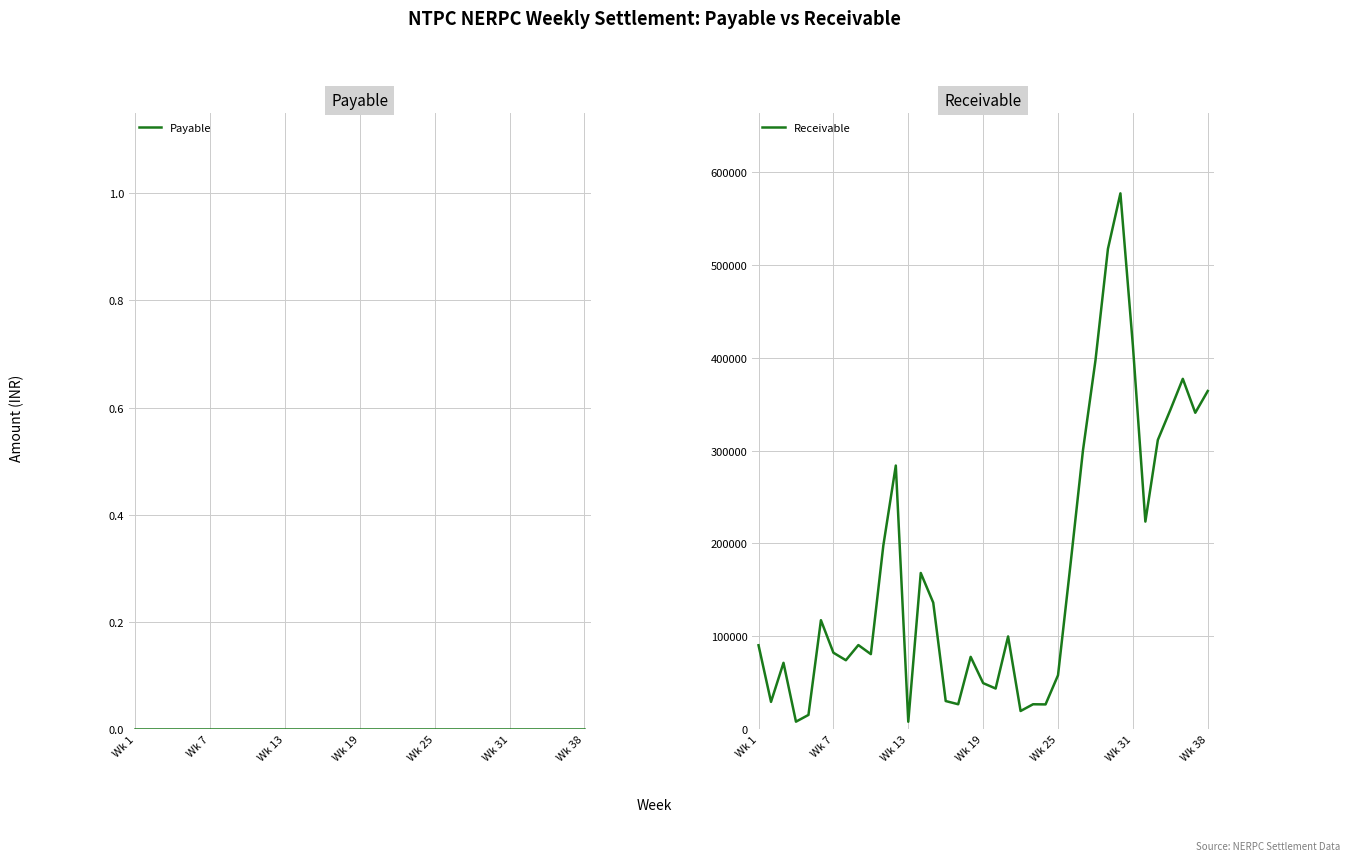

What is the difference between the highest and lowest values at 8?

90477